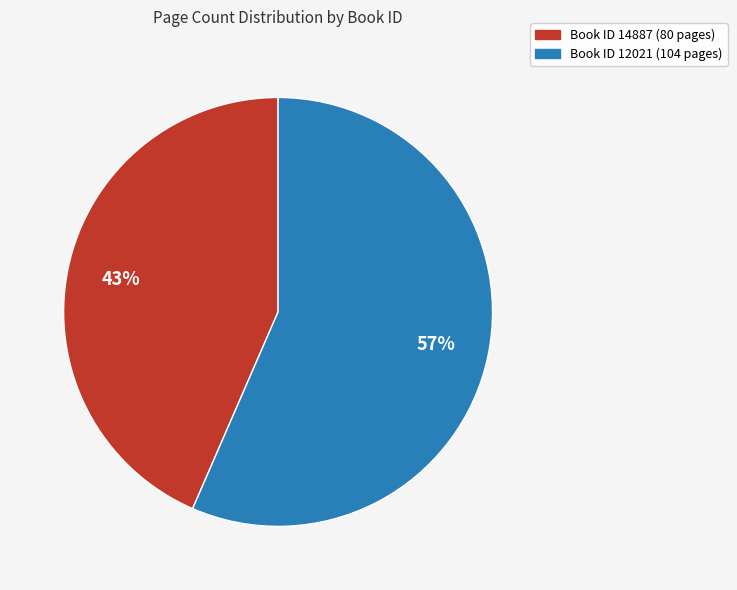

To the nearest percent, what is the average slice percentage?

50%